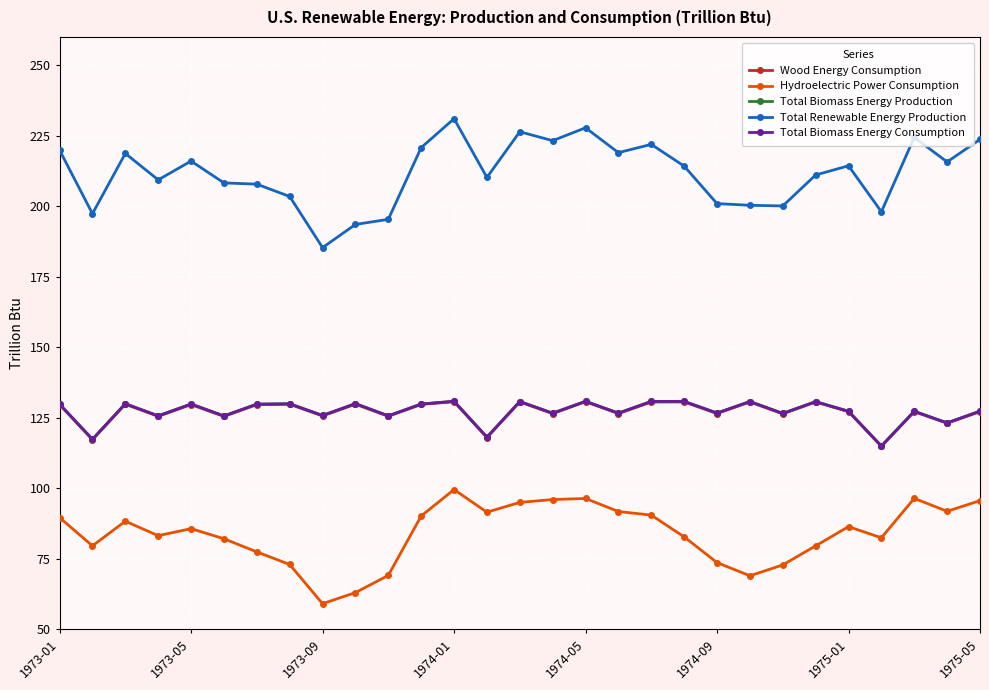

Is this an area chart (filled region under the line)?

No